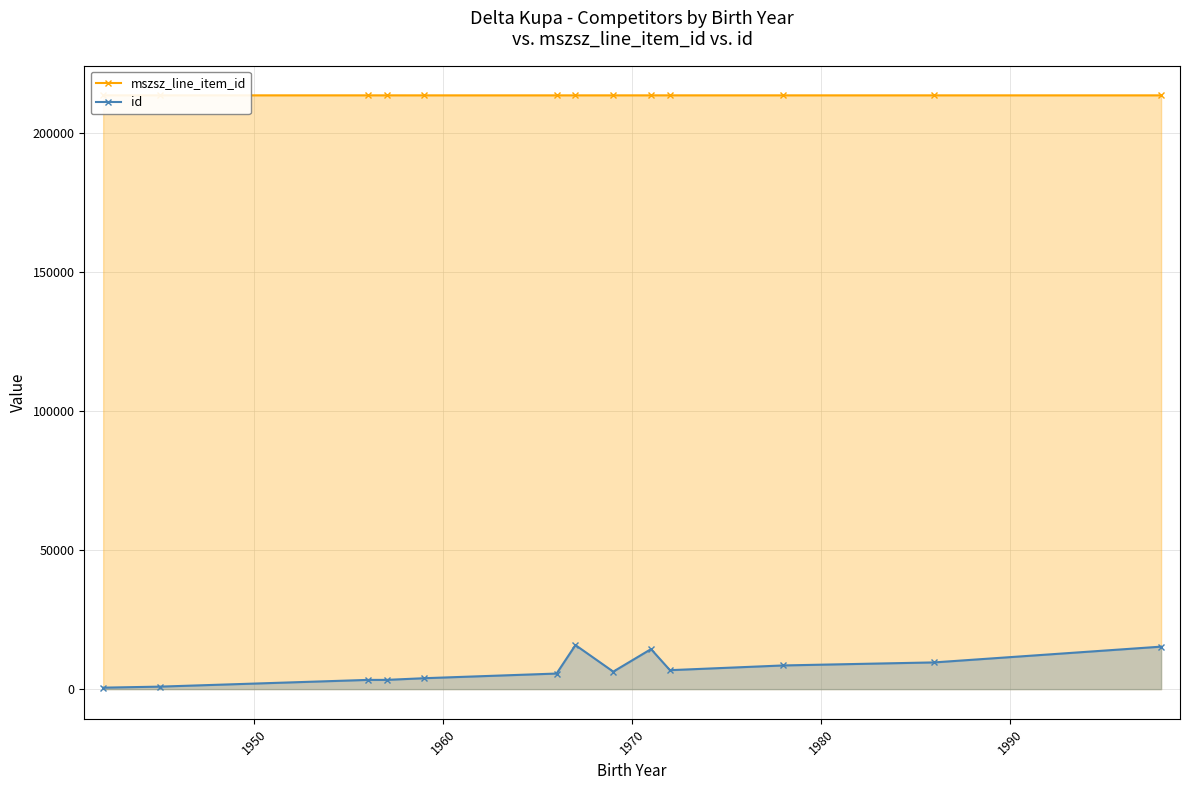

True or false: id has more than 1 points higher than both neighbors.

True